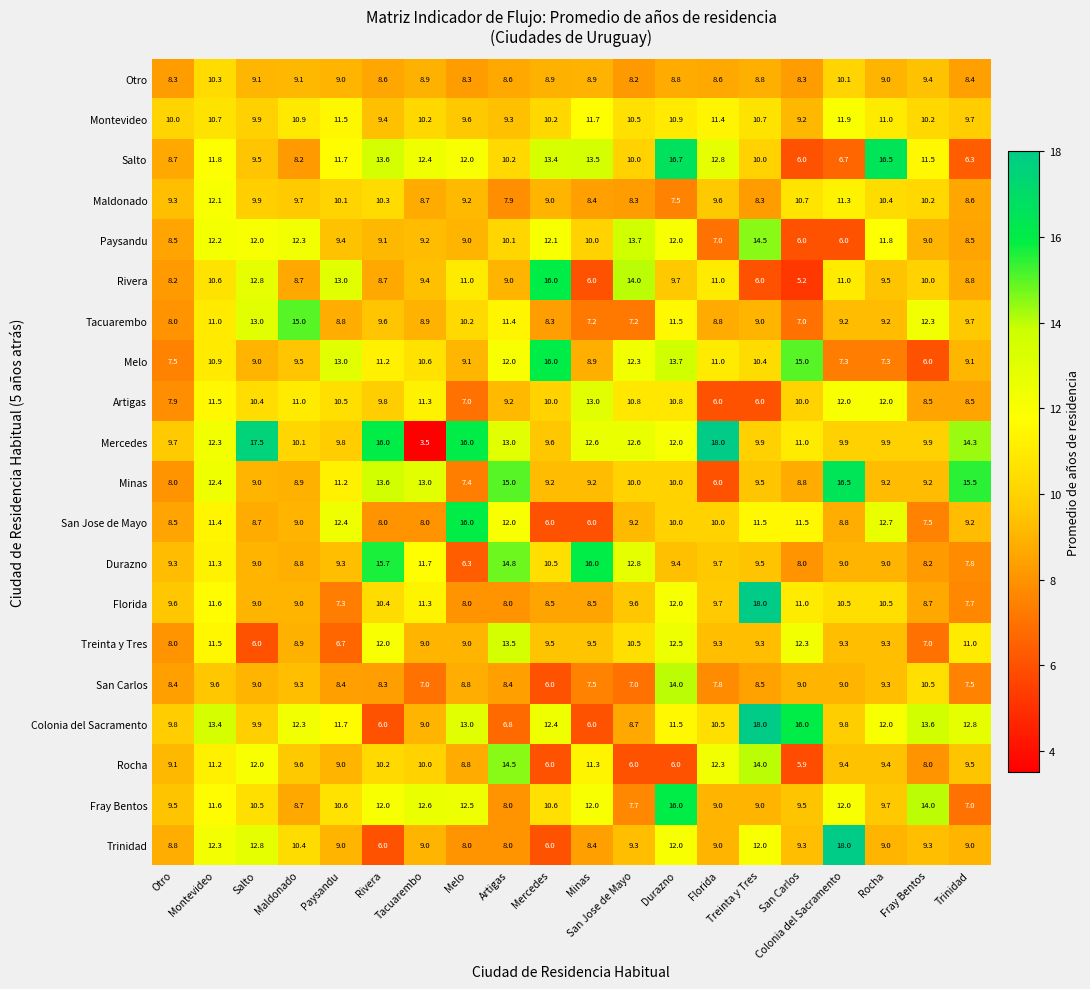

What is the maximum value shown in the chart?

18.0